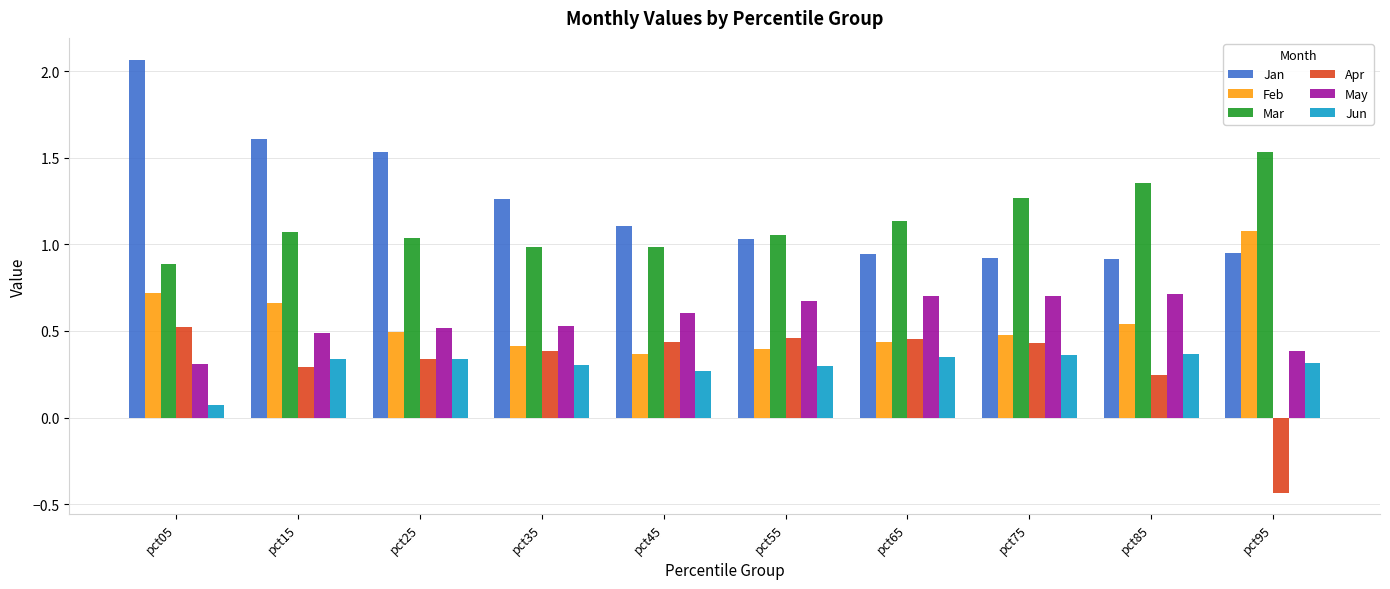

True or false: Mar has a value of 1.4 at pct35.

False